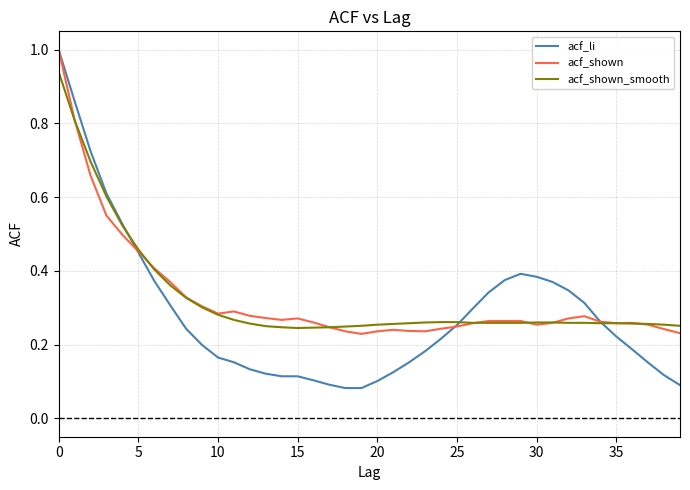

Which series has the widest spread of values?

acf_li